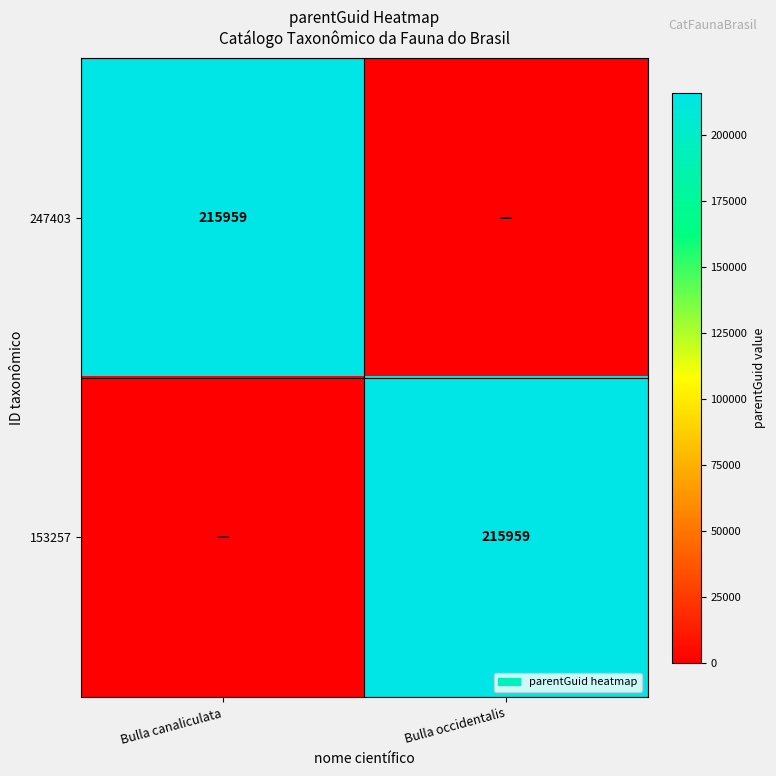

Is it true that 153257 equals 215959 at Bulla occidentalis?

True